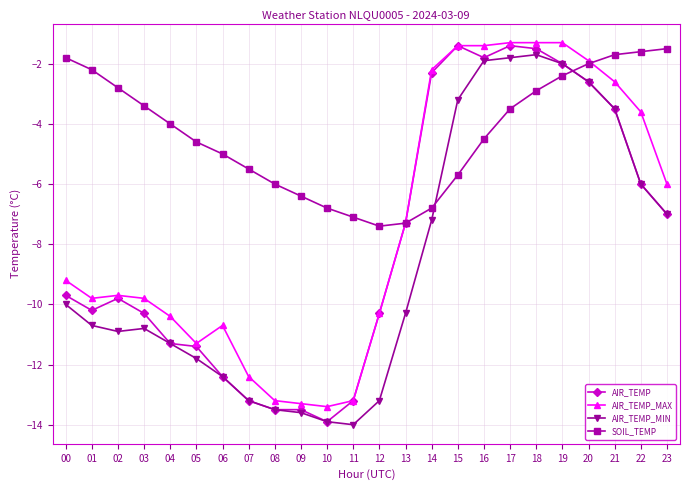

Reading left to right, what are all the values shown in this chart?

AIR_TEMP: -9.7	-10.2	-9.8	-10.3	-11.3	-11.4	-12.4	-13.2	-13.5	-13.5	-13.9	-13.2	-10.3	-7.3	-2.3	-1.4	-1.8	-1.4	-1.5	-2.0	-2.6	-3.5	-6.0	-7.0
AIR_TEMP_MAX: -9.2	-9.8	-9.7	-9.8	-10.4	-11.3	-10.7	-12.4	-13.2	-13.3	-13.4	-13.2	-10.3	-7.3	-2.2	-1.4	-1.4	-1.3	-1.3	-1.3	-1.9	-2.6	-3.6	-6.0
AIR_TEMP_MIN: -10.0	-10.7	-10.9	-10.8	-11.3	-11.8	-12.4	-13.2	-13.5	-13.6	-13.9	-14.0	-13.2	-10.3	-7.2	-3.2	-1.9	-1.8	-1.7	-2.0	-2.6	-3.5	-6.0	-7.0
SOIL_TEMP: -1.8	-2.2	-2.8	-3.4	-4.0	-4.6	-5.0	-5.5	-6.0	-6.4	-6.8	-7.1	-7.4	-7.3	-6.8	-5.7	-4.5	-3.5	-2.9	-2.4	-2.0	-1.7	-1.6	-1.5